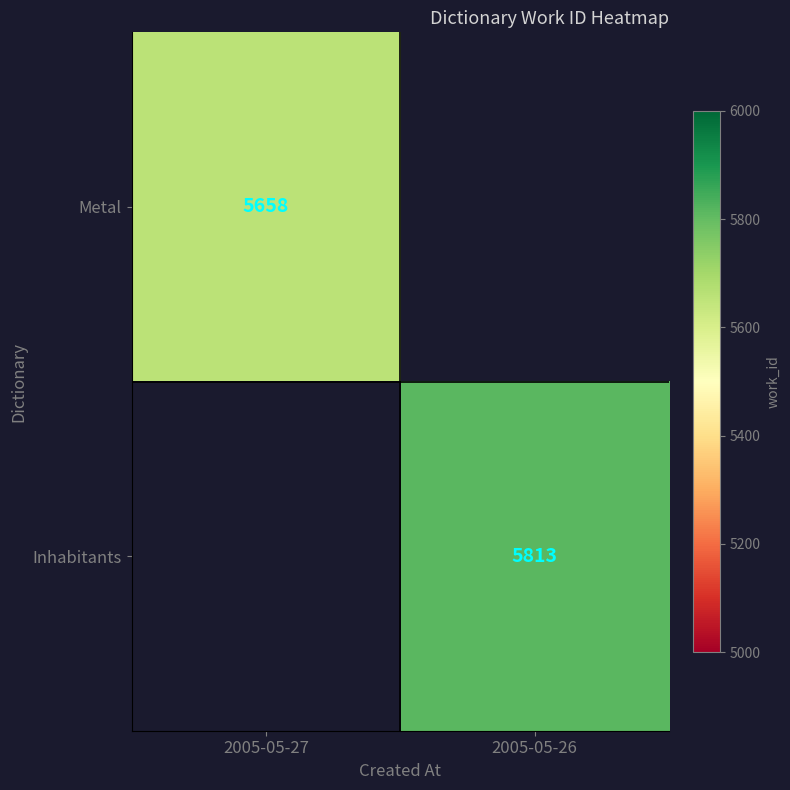

Is it true that Inhabitants equals 3154.9 at 2005-05-26?

False